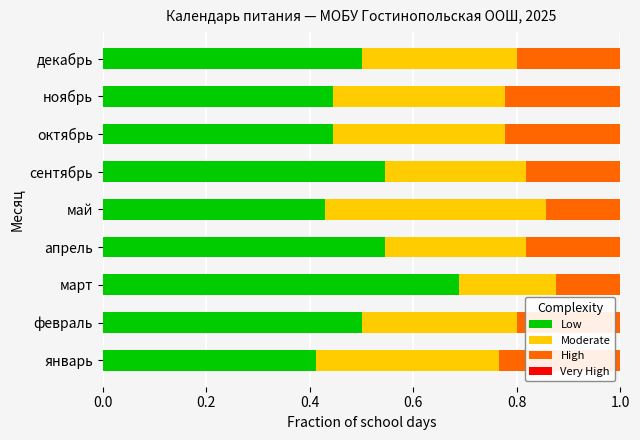

Which category has the highest value in the Low series?

март